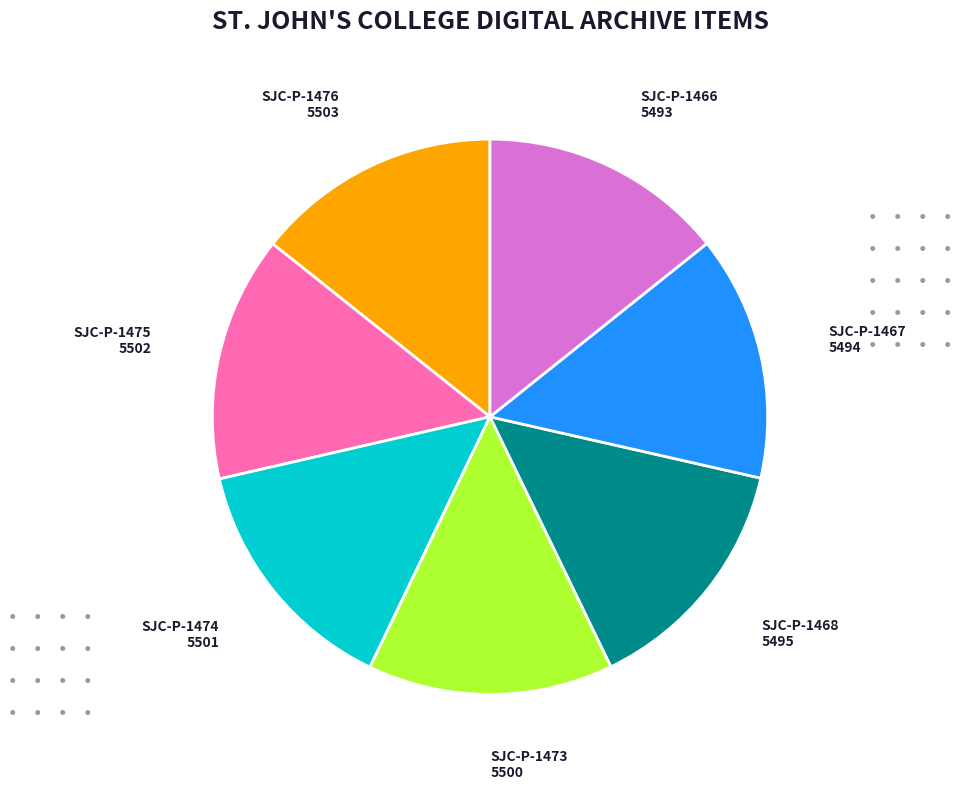

Is there any slice that represents more than half of the pie?

No